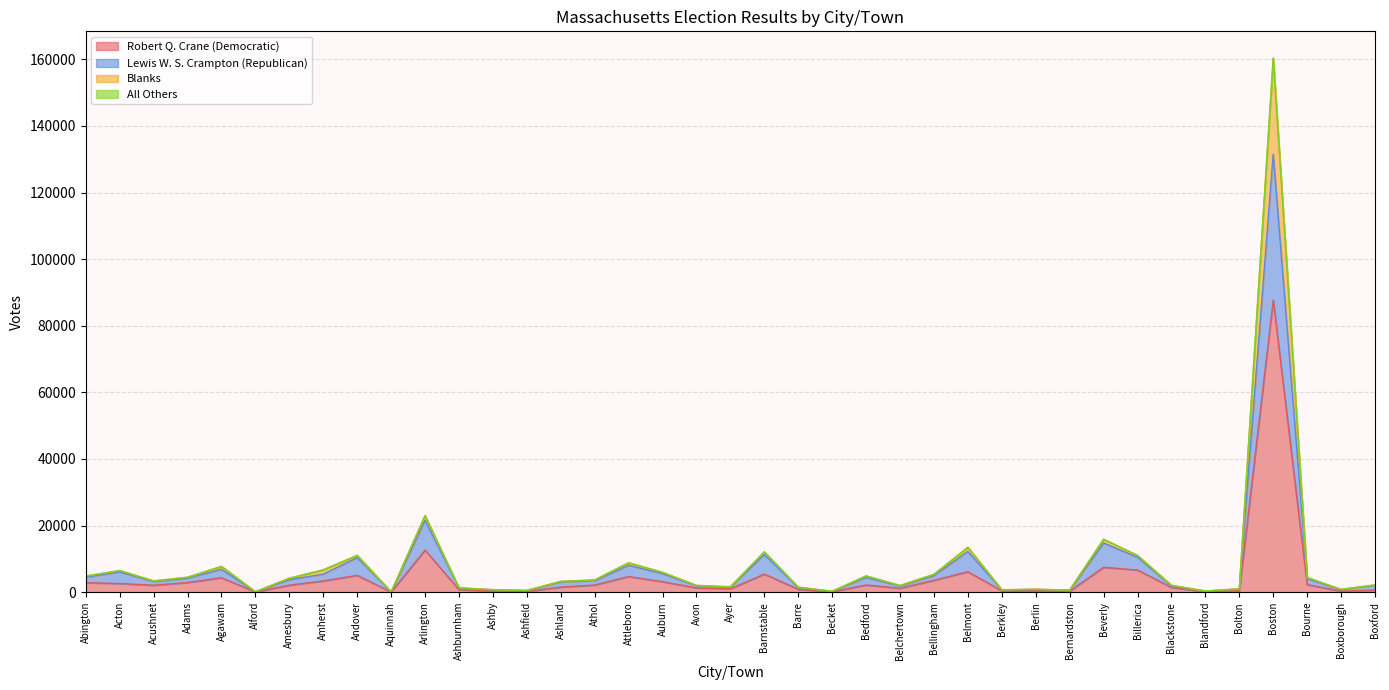

List the labels in order of Robert Q. Crane (Democratic) value, largest first.

Boston, Arlington, Beverly, Billerica, Belmont, Barnstable, Andover, Attleboro, Agawam, Bellingham, Amherst, Auburn, Adams, Abington, Acton, Bourne, Bedford, Athol, Amesbury, Acushnet, Ashland, Blackstone, Avon, Belchertown, Ayer, Barre, Ashburnham, Boxford, Bolton, Berkley, Berlin, Ashby, Bernardston, Boxborough, Ashfield, Blandford, Becket, Alford, Aquinnah